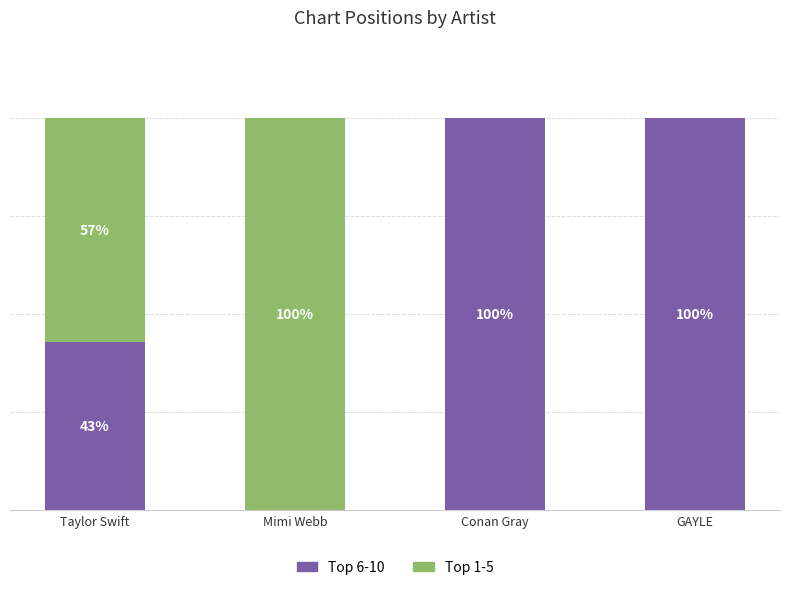

Are the bars grouped side by side (vs. stacked)?

No